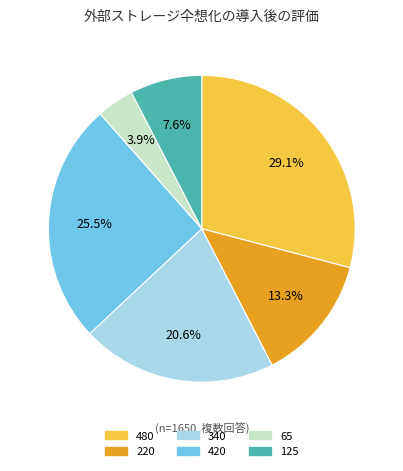

Is there a majority slice in this chart?

No